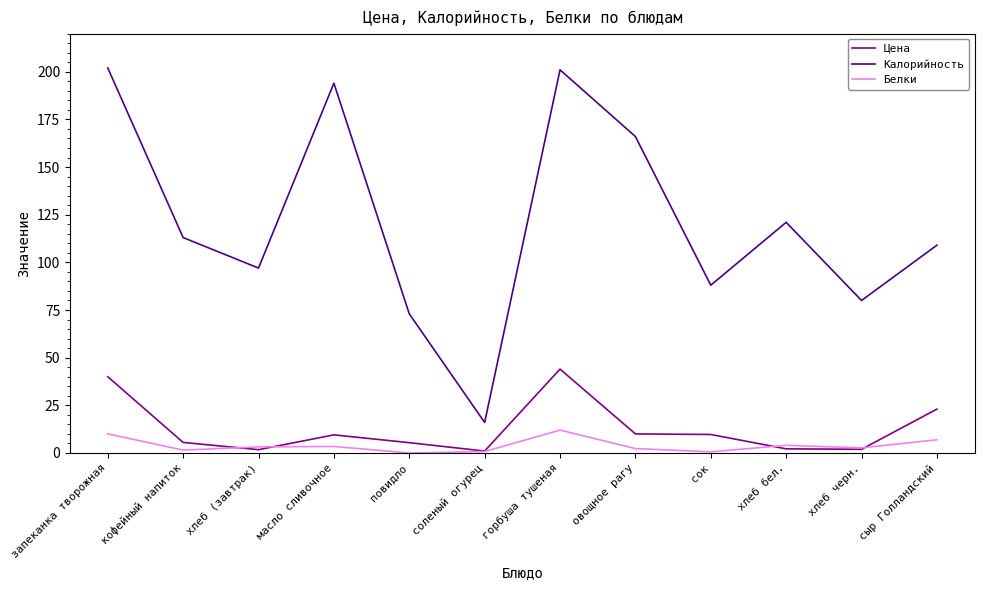

List the series in order of their peak value, highest first.

Калорийность, Цена, Белки